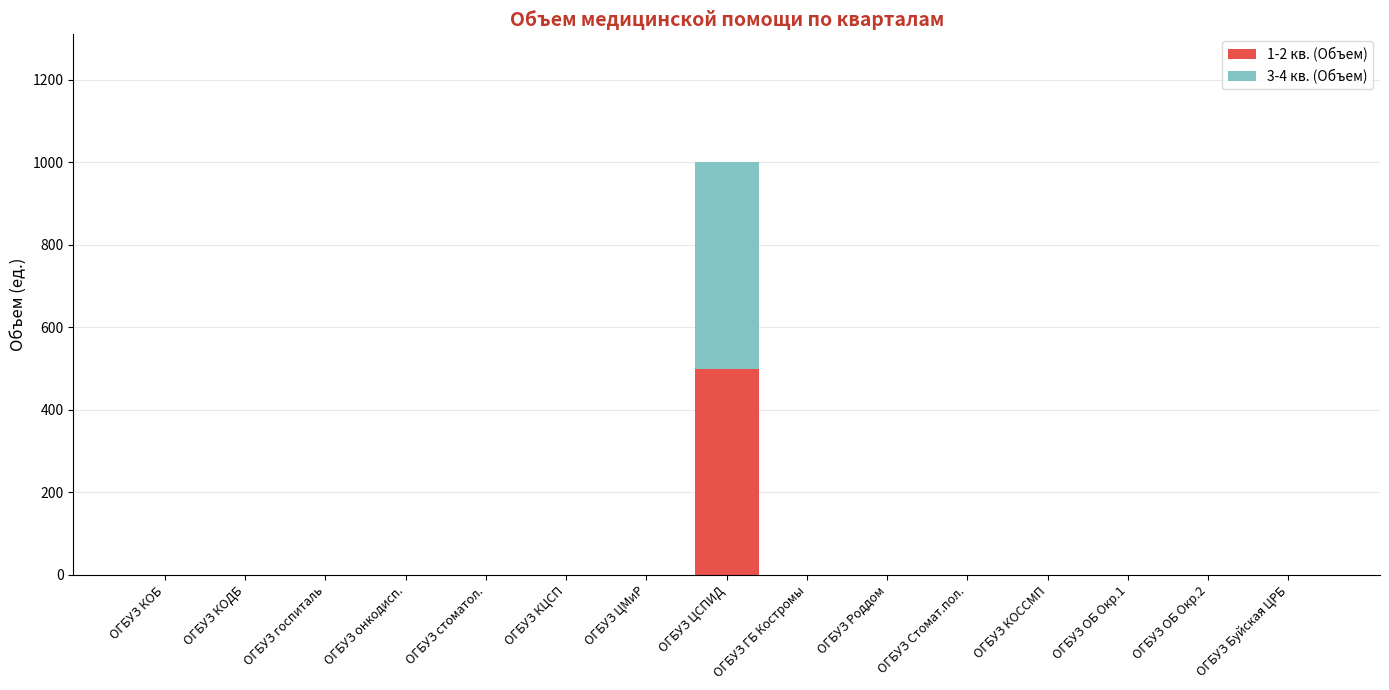

Are the bars grouped side by side (vs. stacked)?

No